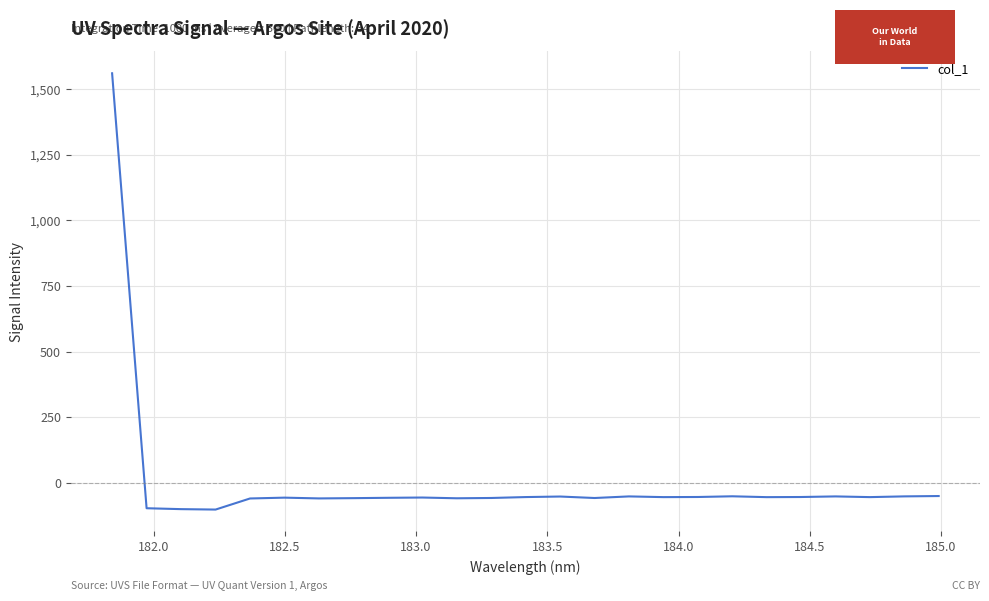

What is the minimum value shown in the chart?

-102.2